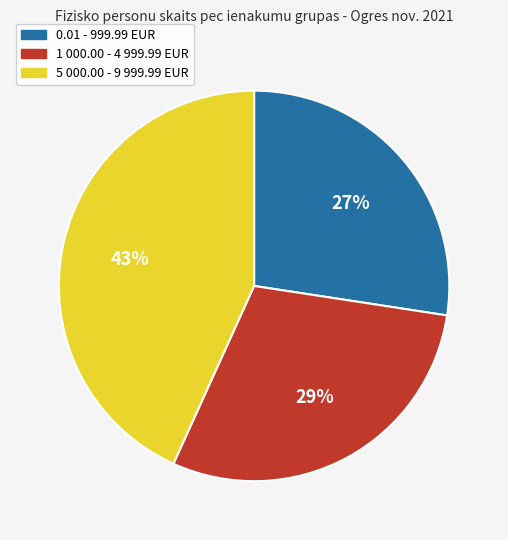

Is it true that 0.01 - 999.99 EUR is 27% of the pie?

True